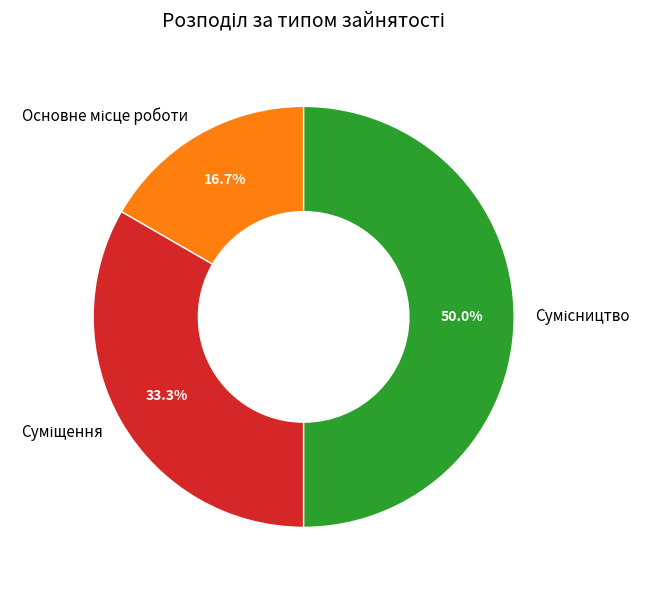

Which has a higher value, Суміщення or Сумісництво?

Сумісництво